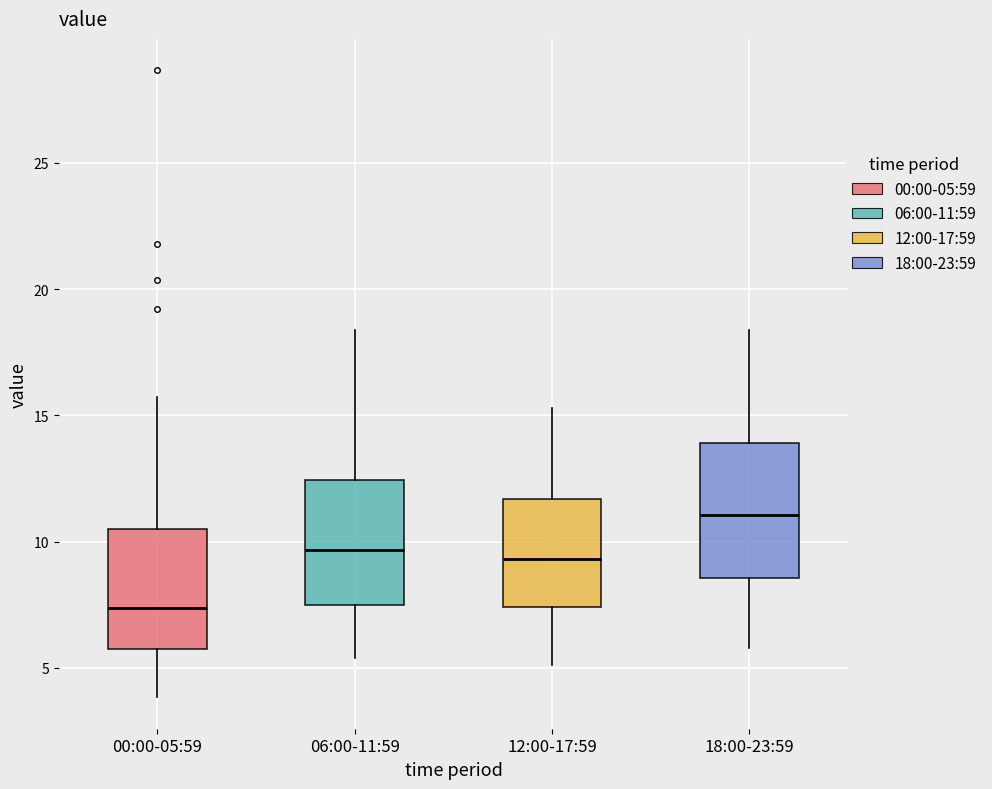

Where does the median line of the box for 12:00-17:59 sit on the y-axis? The values are not printed on the chart, so give them approximately, as read against the axis.

9.5